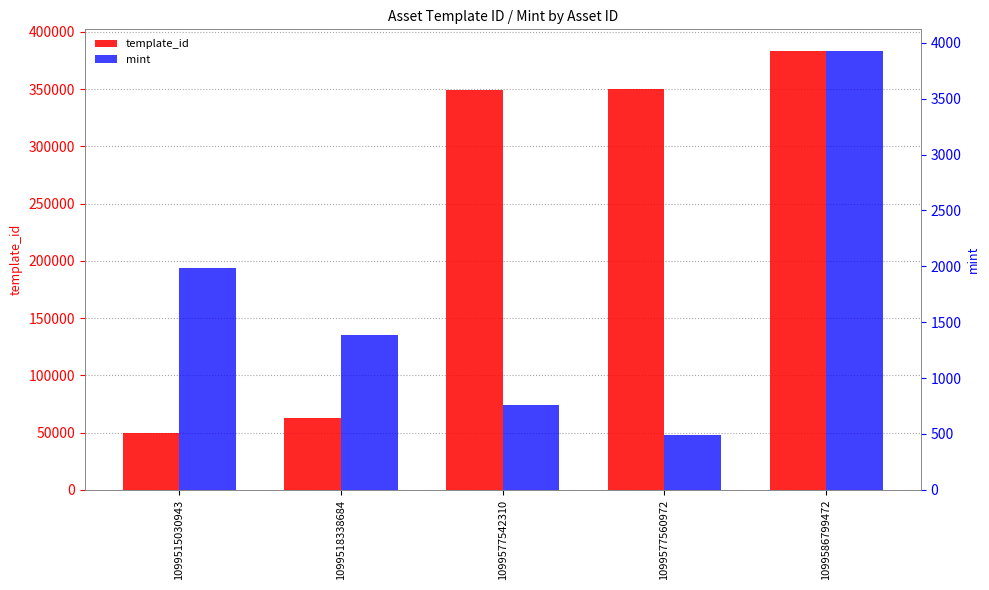

At which label does template_id first exceed 349523?

1099577560972